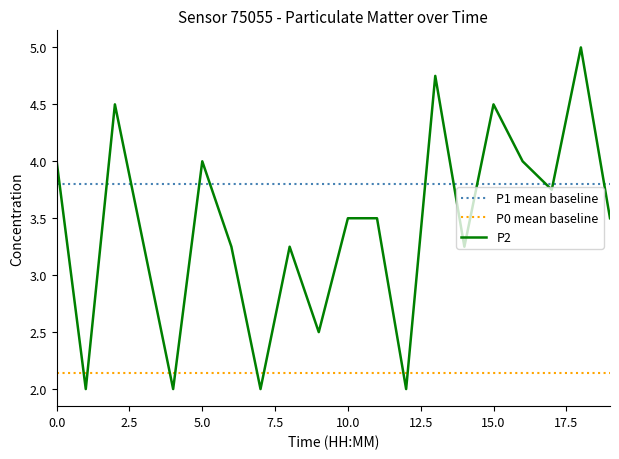

List the series in order of their overall mean, lowest first.

P0 mean baseline, P2, P1 mean baseline